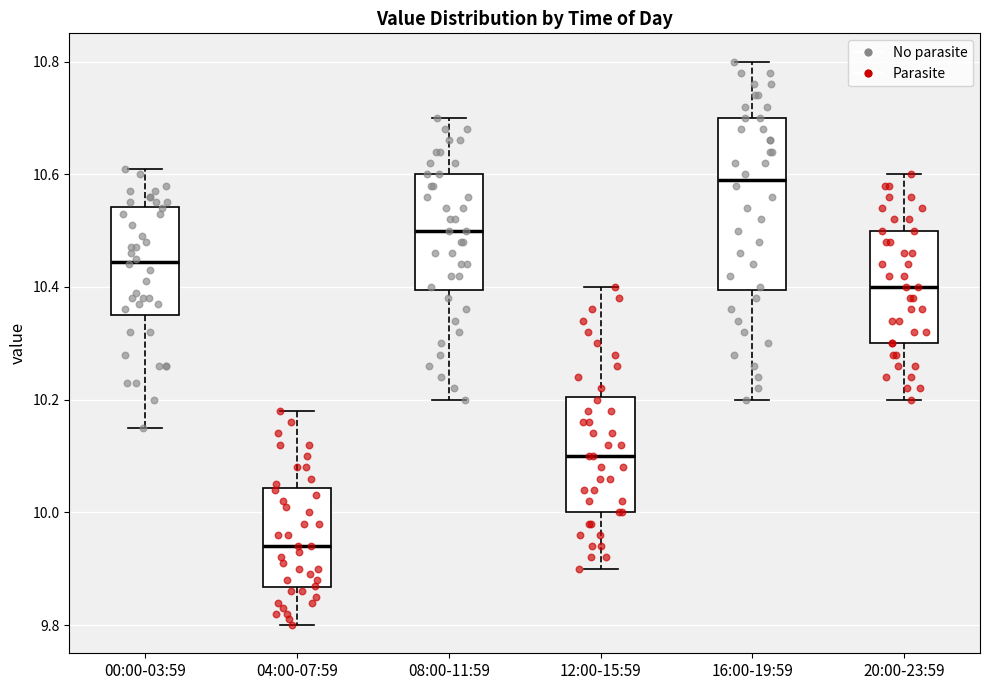

Reading left to right, read every box against the y-axis: the position of its median line, the range the box covers, and the ends of its whiskers. The values are not printed on the chart, so give them approximately, as read against the axis.

00:00-03:59: median 10.44, box 10.36 to 10.54, whiskers 10.16 to 10.62
04:00-07:59: median 9.94, box 9.86 to 10.04, whiskers 9.80 to 10.18
08:00-11:59: median 10.50, box 10.40 to 10.60, whiskers 10.20 to 10.70
12:00-15:59: median 10.10, box 10.00 to 10.20, whiskers 9.90 to 10.40
16:00-19:59: median 10.60, box 10.40 to 10.70, whiskers 10.20 to 10.80
20:00-23:59: median 10.40, box 10.30 to 10.50, whiskers 10.20 to 10.60